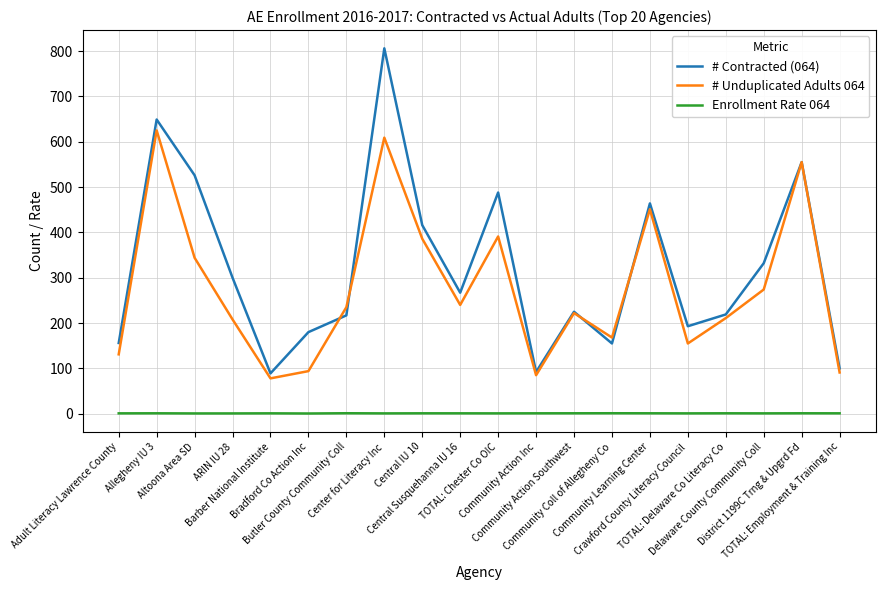

Which series ends up on top after the final intersection of # Unduplicated Adults 064 and # Contracted (064)?

# Contracted (064)